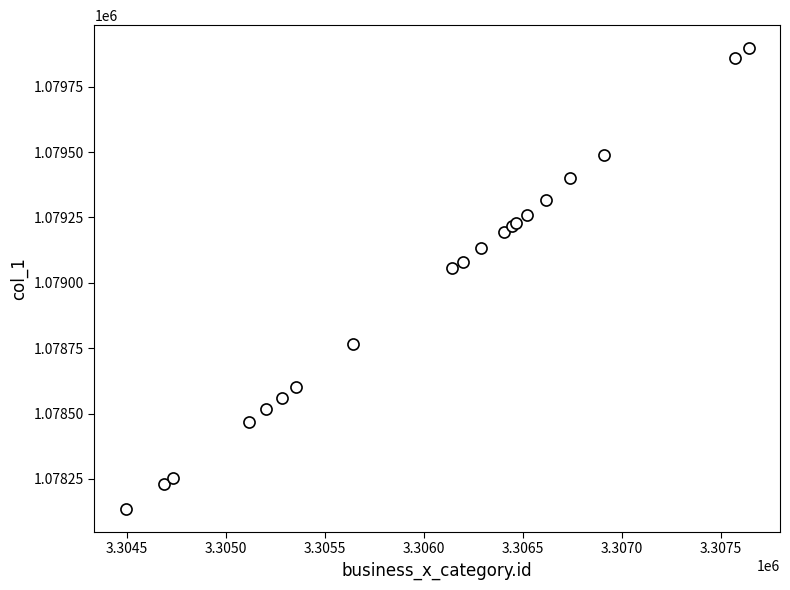

What Y value in the scatter plot is closest to 1079016?

1079055